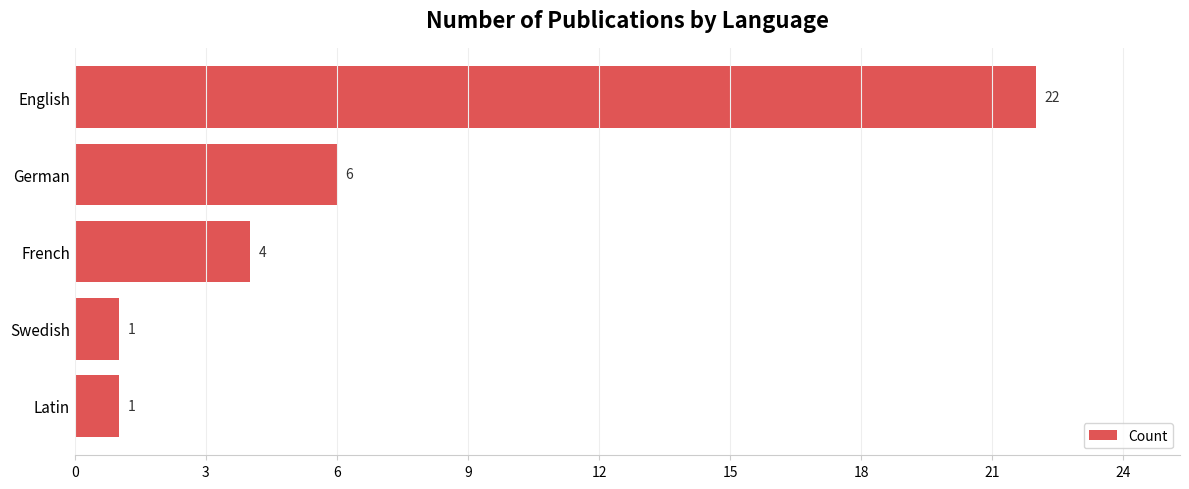

Where is the data nearest to the value 11?

German